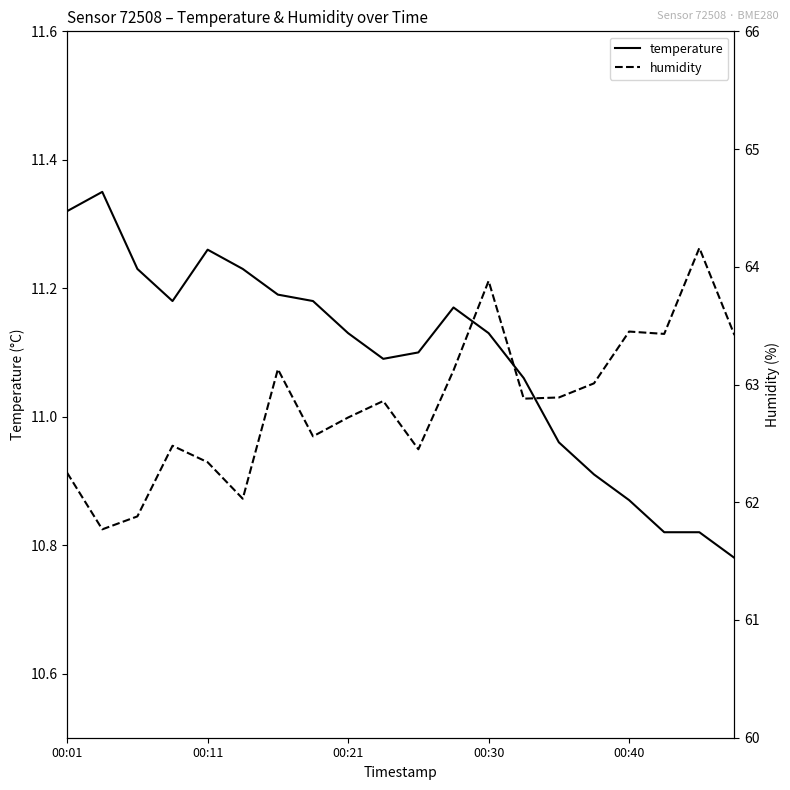

Is this an area chart (filled region under the line)?

No